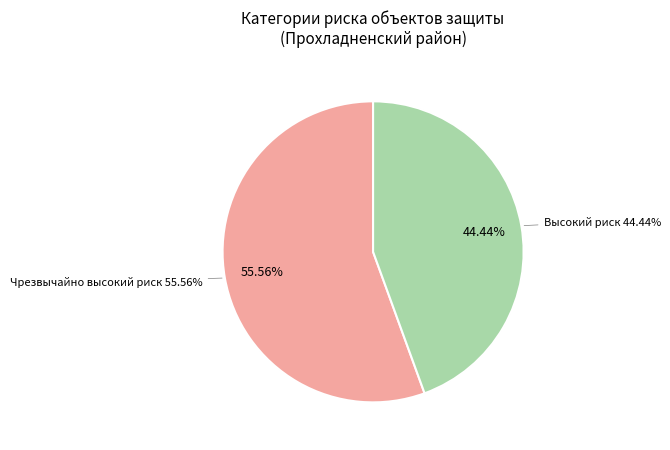

Which has a higher value, Чрезвычайно высокий риск or Высокий риск?

Чрезвычайно высокий риск